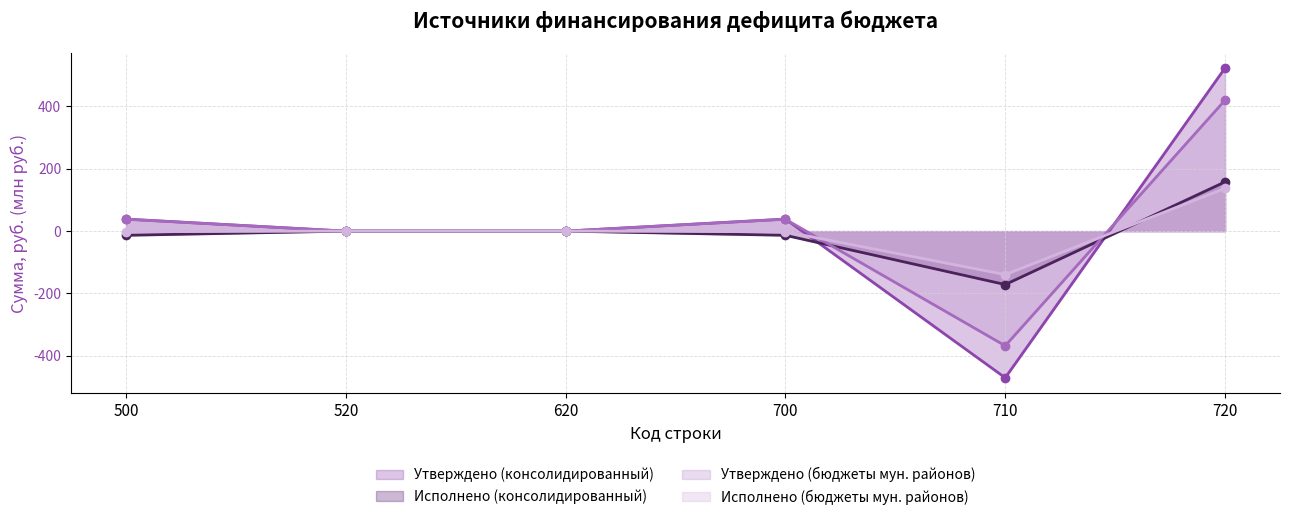

Which series has the largest total across all categories?

Утверждено (консолидированный)